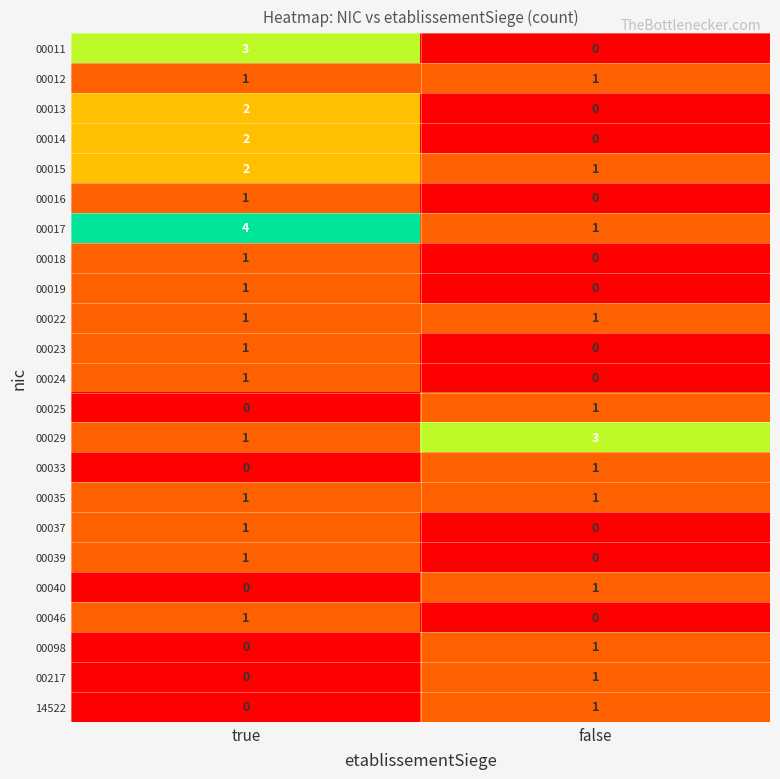

True or false: 00046 has a value of 2 at true.

False